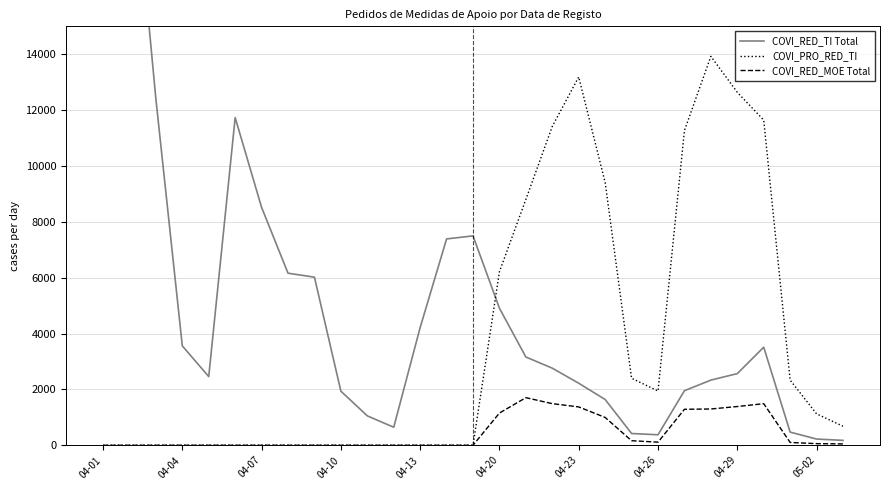

Is the value of COVI_RED_TI Total at 04-23 greater than the value of COVI_RED_MOE Total at 13?

Yes